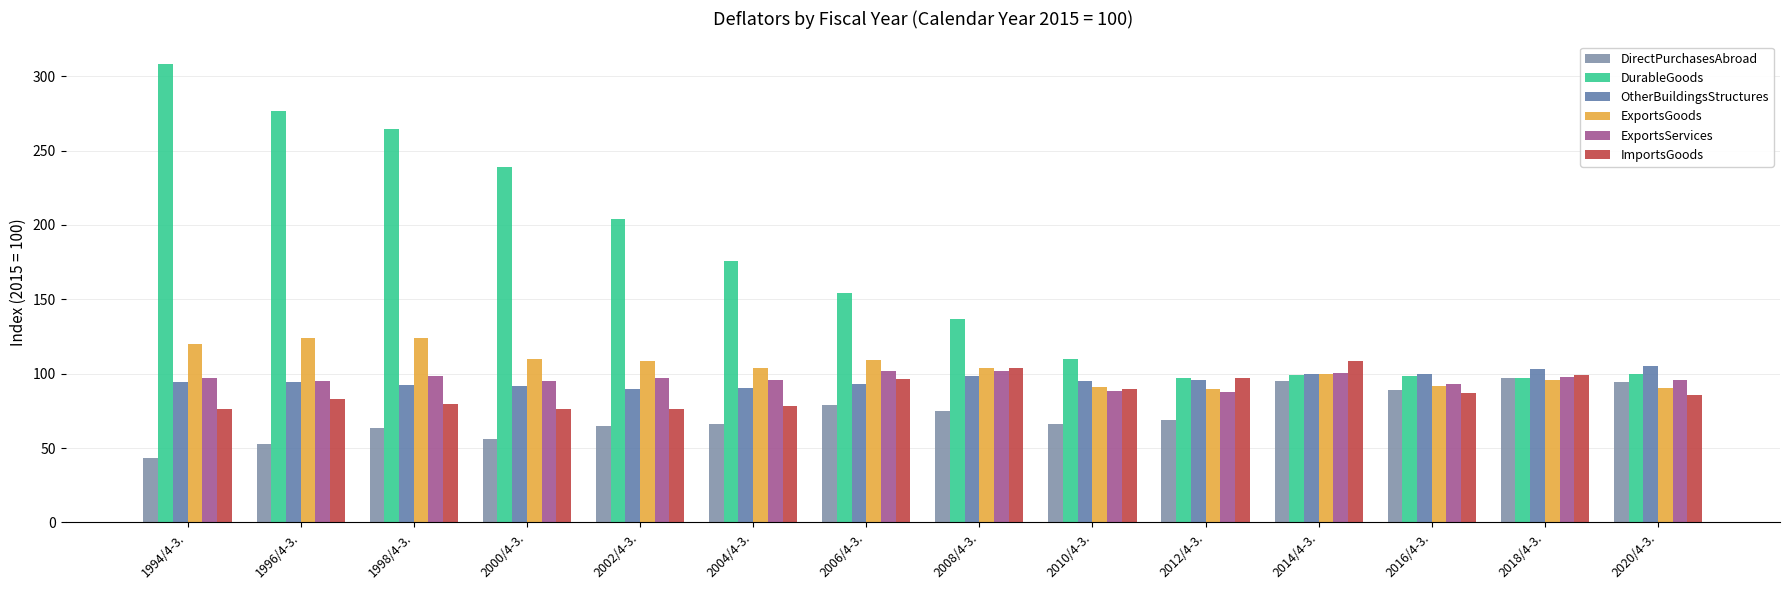

List the labels in order of ExportsGoods value, smallest first.

2012/4-3., 2020/4-3., 2010/4-3., 2016/4-3., 2018/4-3., 2014/4-3., 2008/4-3., 2004/4-3., 2002/4-3., 2006/4-3., 2000/4-3., 1994/4-3., 1996/4-3., 1998/4-3.